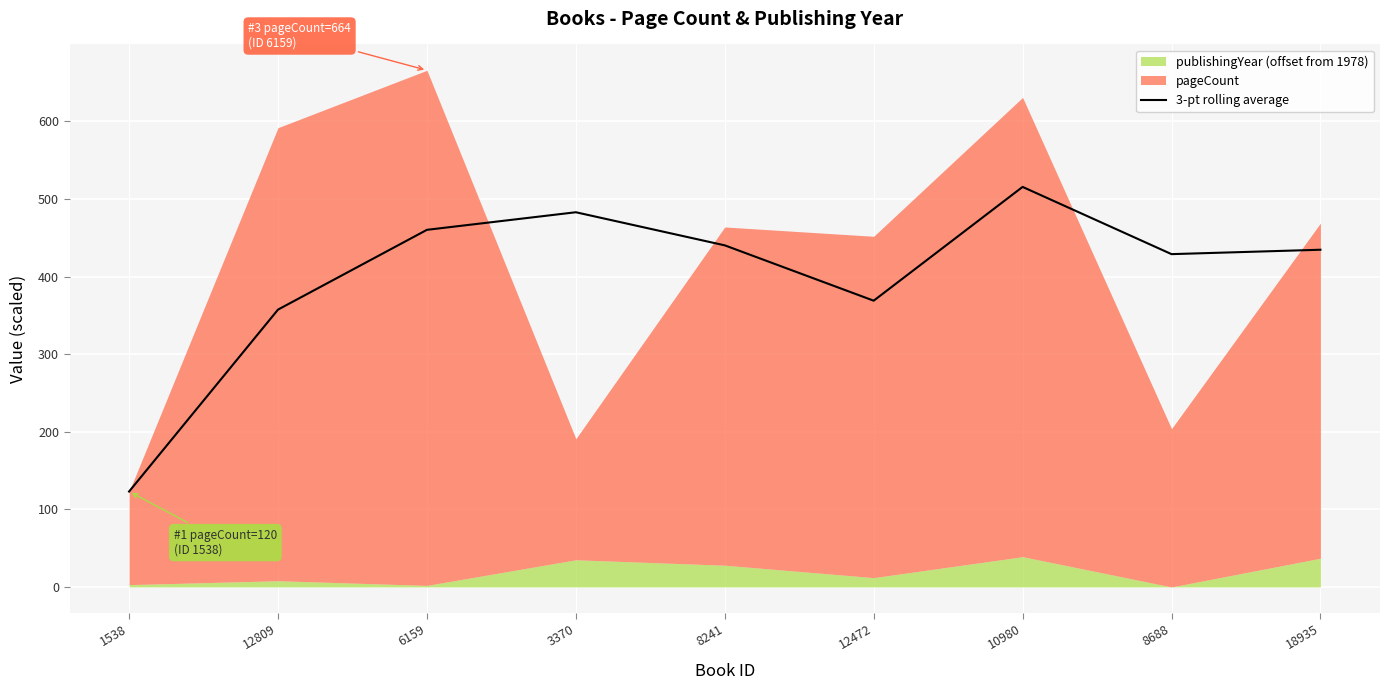

Where is the first local maximum?

3370